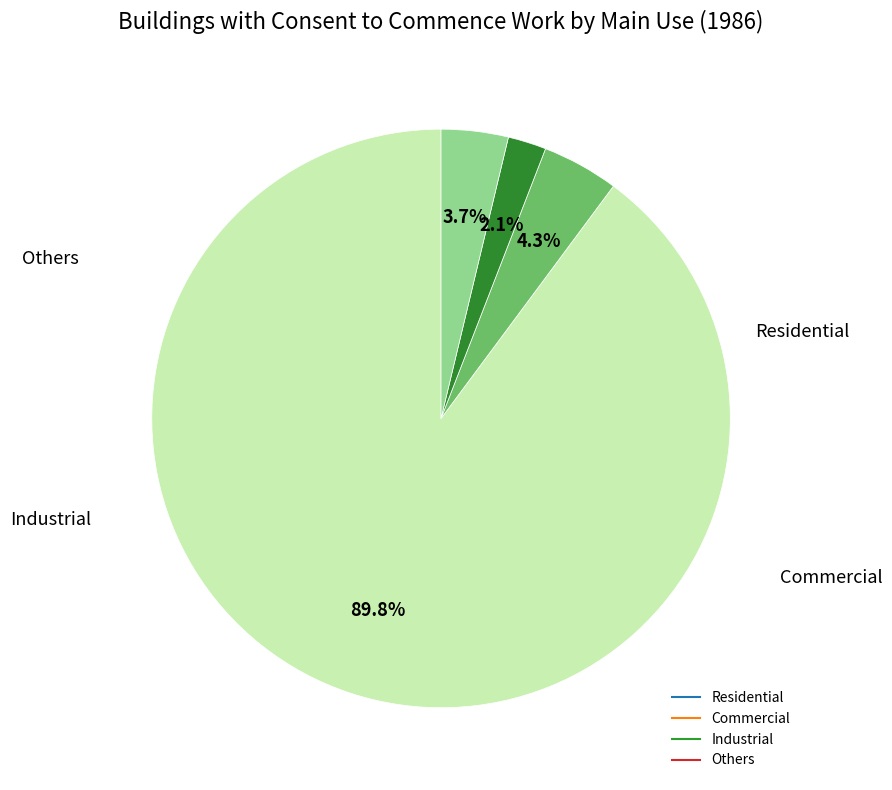

Which slice is the smallest?

Industrial